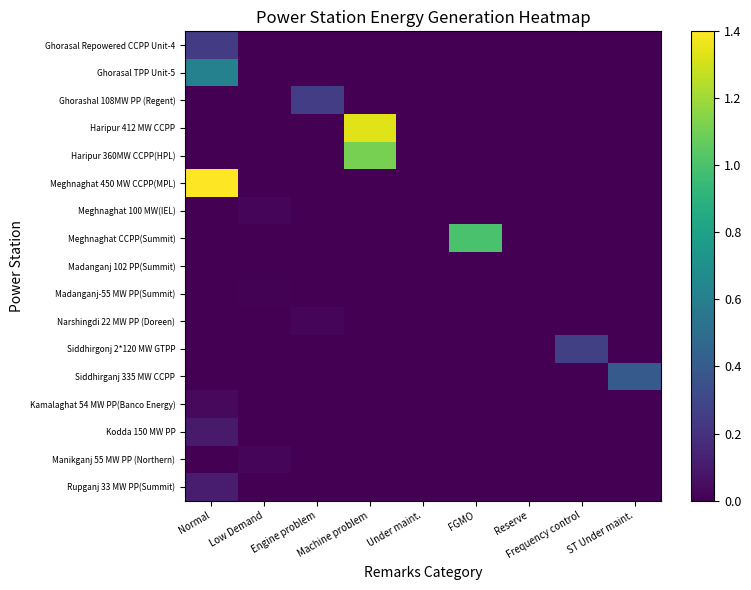

Reading left to right, list all the values displayed in this chart.

Ghorasal Repowered CCPP Unit-4: Normal=0.2	Low Demand=0.0	Engine problem=0.0	Machine problem=0.0	Under maint.=0.0	FGMO=0.0	Reserve=0.0	Frequency control=0.0	ST Under maint.=0.0
Ghorasal TPP Unit-5: Normal=0.6	Low Demand=0.0	Engine problem=0.0	Machine problem=0.0	Under maint.=0.0	FGMO=0.0	Reserve=0.0	Frequency control=0.0	ST Under maint.=0.0
Ghorashal 108MW PP (Regent): Normal=0.0	Low Demand=0.0	Engine problem=0.3	Machine problem=0.0	Under maint.=0.0	FGMO=0.0	Reserve=0.0	Frequency control=0.0	ST Under maint.=0.0
Haripur 412 MW CCPP: Normal=0.0	Low Demand=0.0	Engine problem=0.0	Machine problem=1.3	Under maint.=0.0	FGMO=0.0	Reserve=0.0	Frequency control=0.0	ST Under maint.=0.0
Haripur 360MW CCPP(HPL): Normal=0.0	Low Demand=0.0	Engine problem=0.0	Machine problem=1.1	Under maint.=0.0	FGMO=0.0	Reserve=0.0	Frequency control=0.0	ST Under maint.=0.0
Meghnaghat 450 MW CCPP(MPL): Normal=1.4	Low Demand=0.0	Engine problem=0.0	Machine problem=0.0	Under maint.=0.0	FGMO=0.0	Reserve=0.0	Frequency control=0.0	ST Under maint.=0.0
Meghnaghat 100 MW(IEL): Normal=0.0	Low Demand=0.0	Engine problem=0.0	Machine problem=0.0	Under maint.=0.0	FGMO=0.0	Reserve=0.0	Frequency control=0.0	ST Under maint.=0.0
Meghnaghat CCPP(Summit): Normal=0.0	Low Demand=0.0	Engine problem=0.0	Machine problem=0.0	Under maint.=0.0	FGMO=1.0	Reserve=0.0	Frequency control=0.0	ST Under maint.=0.0
Madanganj 102 PP(Summit): Normal=0.0	Low Demand=0.0	Engine problem=0.0	Machine problem=0.0	Under maint.=0.0	FGMO=0.0	Reserve=0.0	Frequency control=0.0	ST Under maint.=0.0
Madanganj-55 MW PP(Summit): Normal=0.0	Low Demand=0.0	Engine problem=0.0	Machine problem=0.0	Under maint.=0.0	FGMO=0.0	Reserve=0.0	Frequency control=0.0	ST Under maint.=0.0
Narshingdi 22 MW PP (Doreen): Normal=0.0	Low Demand=0.0	Engine problem=0.0	Machine problem=0.0	Under maint.=0.0	FGMO=0.0	Reserve=0.0	Frequency control=0.0	ST Under maint.=0.0
Siddhirgonj 2*120 MW GTPP: Normal=0.0	Low Demand=0.0	Engine problem=0.0	Machine problem=0.0	Under maint.=0.0	FGMO=0.0	Reserve=0.0	Frequency control=0.3	ST Under maint.=0.0
Siddhirganj 335 MW CCPP: Normal=0.0	Low Demand=0.0	Engine problem=0.0	Machine problem=0.0	Under maint.=0.0	FGMO=0.0	Reserve=0.0	Frequency control=0.0	ST Under maint.=0.4
Kamalaghat 54 MW PP(Banco Energy): Normal=0.0	Low Demand=0.0	Engine problem=0.0	Machine problem=0.0	Under maint.=0.0	FGMO=0.0	Reserve=0.0	Frequency control=0.0	ST Under maint.=0.0
Kodda 150 MW PP: Normal=0.1	Low Demand=0.0	Engine problem=0.0	Machine problem=0.0	Under maint.=0.0	FGMO=0.0	Reserve=0.0	Frequency control=0.0	ST Under maint.=0.0
Manikganj 55 MW PP (Northern): Normal=0.0	Low Demand=0.0	Engine problem=0.0	Machine problem=0.0	Under maint.=0.0	FGMO=0.0	Reserve=0.0	Frequency control=0.0	ST Under maint.=0.0
Rupganj 33 MW PP(Summit): Normal=0.1	Low Demand=0.0	Engine problem=0.0	Machine problem=0.0	Under maint.=0.0	FGMO=0.0	Reserve=0.0	Frequency control=0.0	ST Under maint.=0.0